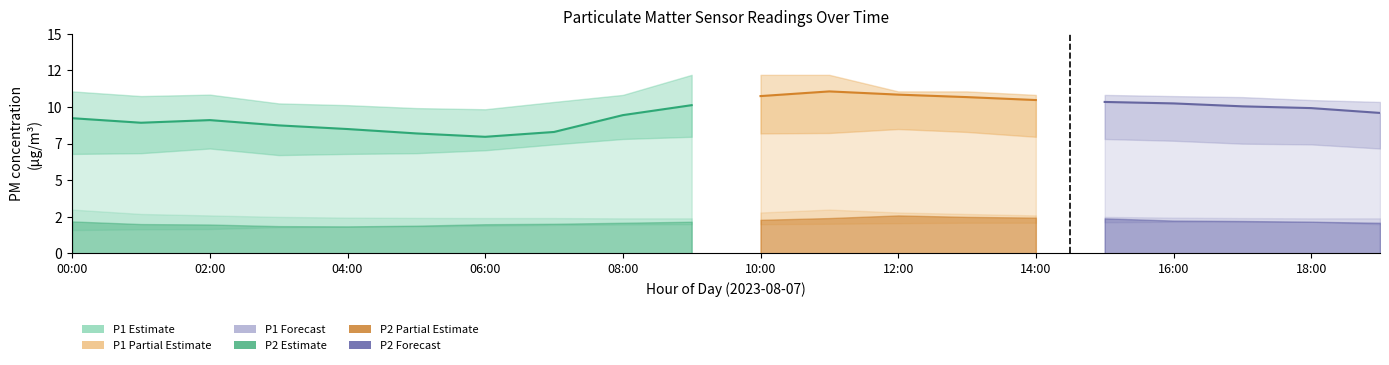

True or false: P1_upper has a value of 7.0 at 14:00.

False